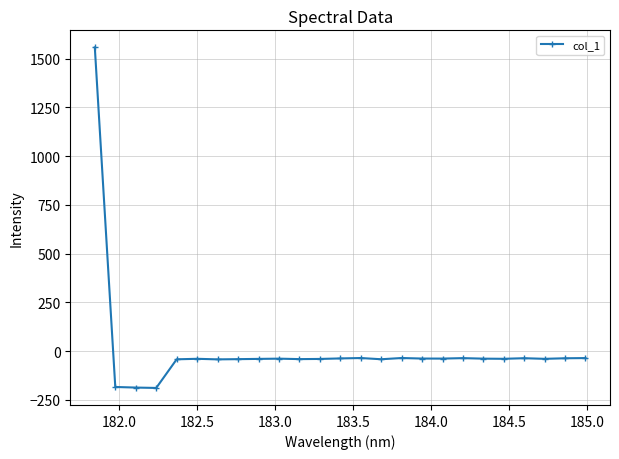

True or false: the data has more than 0 interior local peaks.

True